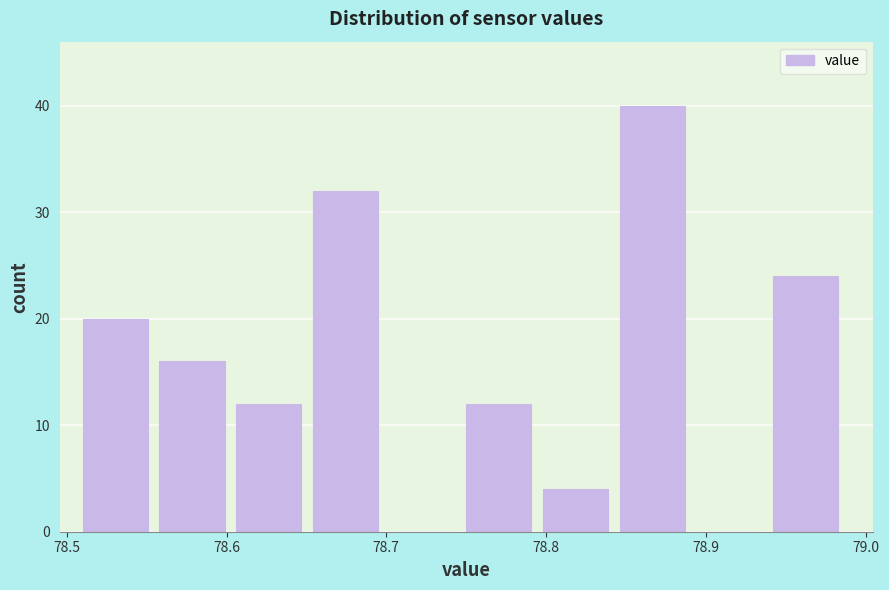

Reading left to right, transcribe this chart: for each bar, give the range it covers on the x-axis and its height. Neither the bar edges nor the heights are printed on the chart, so give them approximately, as read against the axes.

78.510 to 78.558: 20
78.558 to 78.606: 16
78.606 to 78.654: 12
78.654 to 78.702: 32
78.702 to 78.750: 0
78.750 to 78.798: 12
78.798 to 78.846: 4
78.846 to 78.894: 40
78.894 to 78.942: 0
78.942 to 78.990: 24